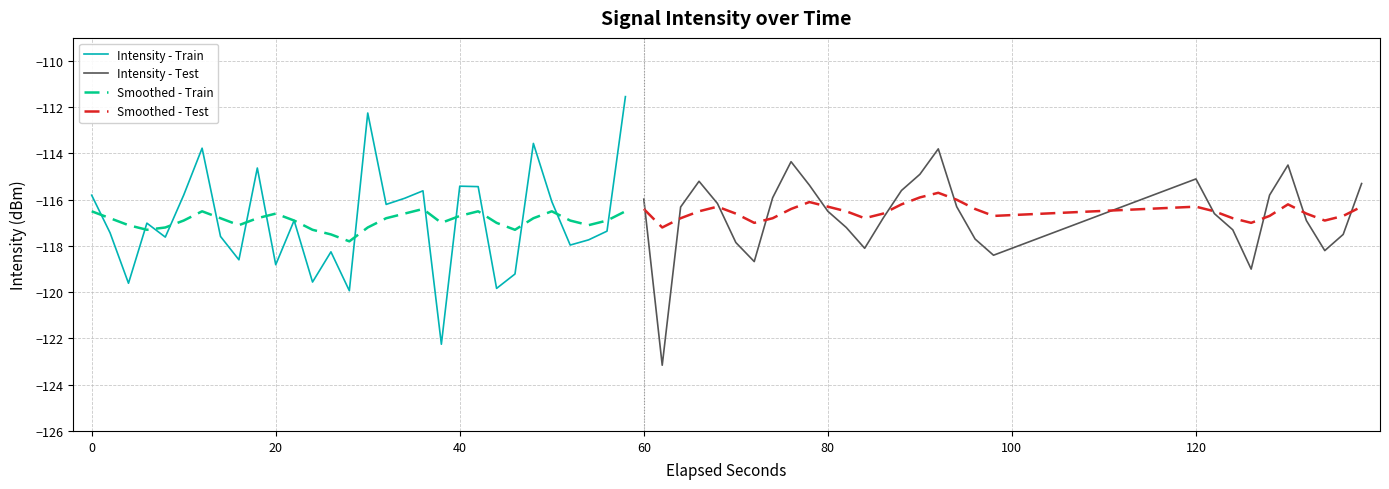

Reading right to left, list all the values displayed in this chart.

Intensity - Train: -111.5	-117.4	-117.7	-118.0	-116.1	-113.6	-119.2	-119.8	-115.4	-115.4	-122.3	-115.6	-115.9	-116.2	-112.2	-119.9	-118.3	-119.6	-116.9	-118.8	-114.6	-118.6	-117.6	-113.8	-115.8	-117.6	-117.0	-119.6	-117.4	-115.8
Intensity - Test: -115.3	-117.5	-118.2	-116.9	-114.5	-115.8	-119.0	-117.3	-116.6	-115.1	-118.4	-117.7	-116.3	-113.8	-114.9	-115.6	-116.8	-118.1	-117.2	-116.5	-115.4	-114.4	-115.9	-118.7	-117.9	-116.2	-115.2	-116.3	-123.2	-116.0
Smoothed - Train: -116.5	-116.9	-117.1	-116.9	-116.5	-116.8	-117.3	-117.0	-116.5	-116.7	-117.0	-116.4	-116.6	-116.8	-117.2	-117.8	-117.5	-117.3	-116.9	-116.6	-116.8	-117.1	-116.8	-116.5	-116.9	-117.2	-117.3	-117.1	-116.8	-116.5
Smoothed - Test: -116.3	-116.7	-116.9	-116.6	-116.2	-116.7	-117.0	-116.8	-116.5	-116.3	-116.7	-116.4	-116.0	-115.7	-115.9	-116.2	-116.6	-116.8	-116.5	-116.3	-116.1	-116.4	-116.8	-117.0	-116.6	-116.3	-116.5	-116.8	-117.2	-116.4